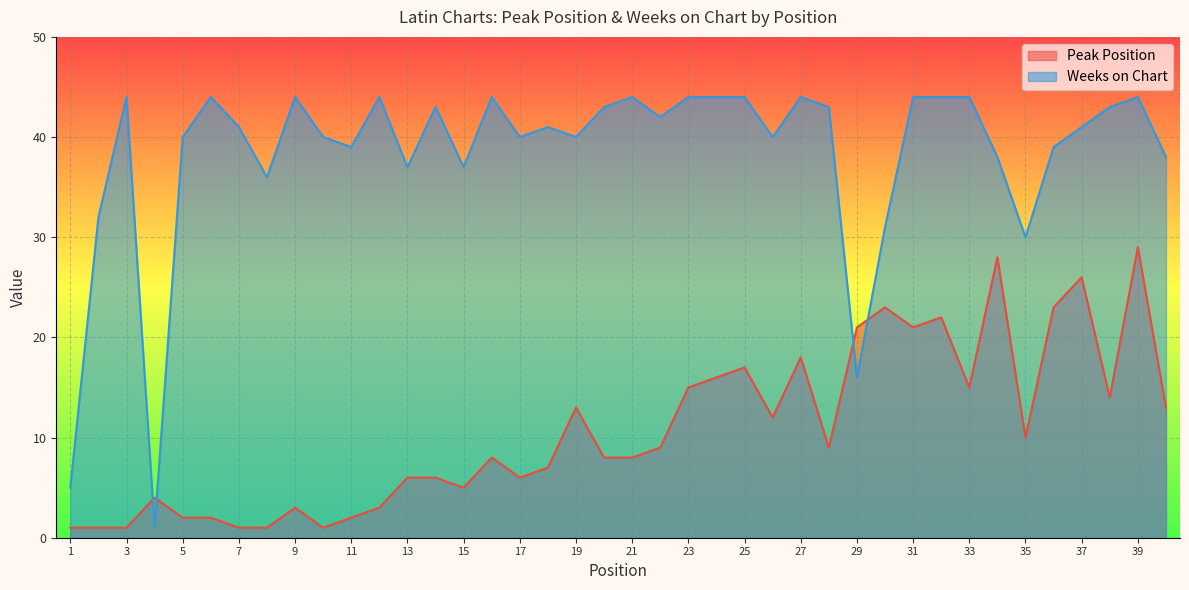

Rank the series at 3 from highest to lowest value.

Weeks on Chart, Peak Position